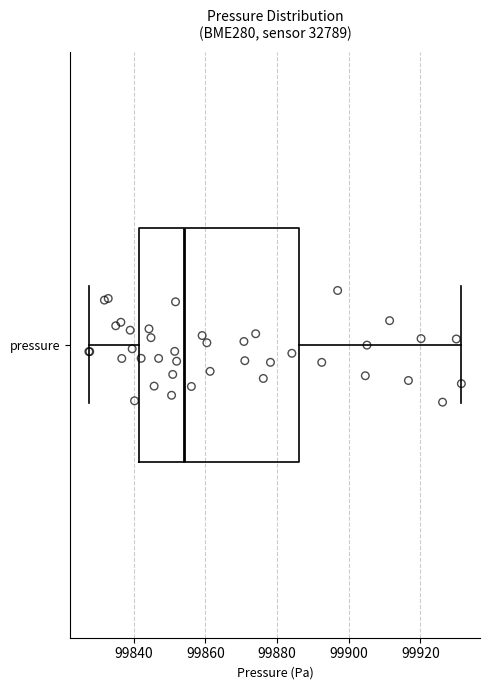

Read this box plot against the x-axis: the position of the median line, the range covered by the box, and the ends of both whiskers. The values are not printed on the chart, so give them approximately, as read against the axis.

median 99854, box 99842 to 99886, whiskers 99828 to 99932